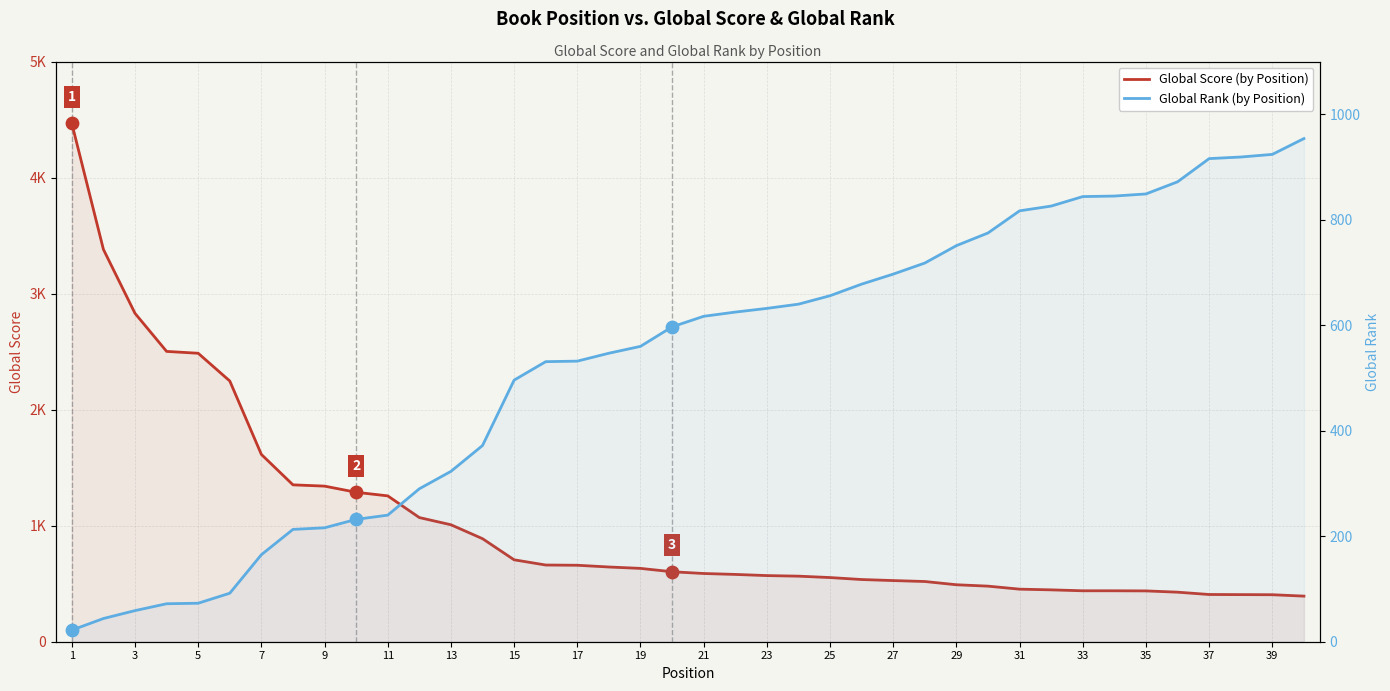

Is the value of Global Rank (secondary axis) at 35 greater than the value of Global Score (primary axis) at 37?

Yes